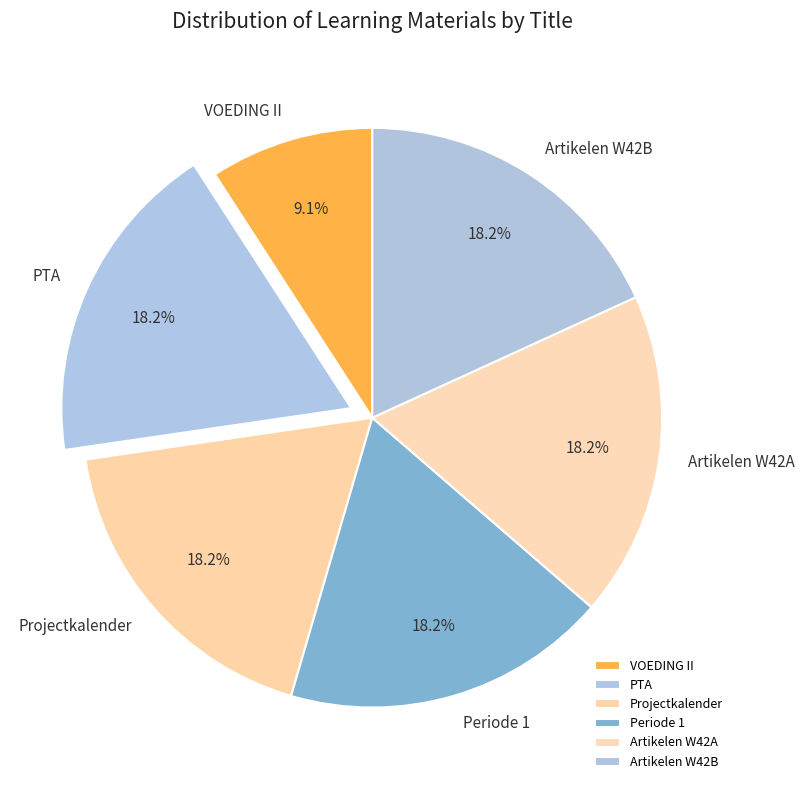

Which category has the smallest portion of the pie?

VOEDING II